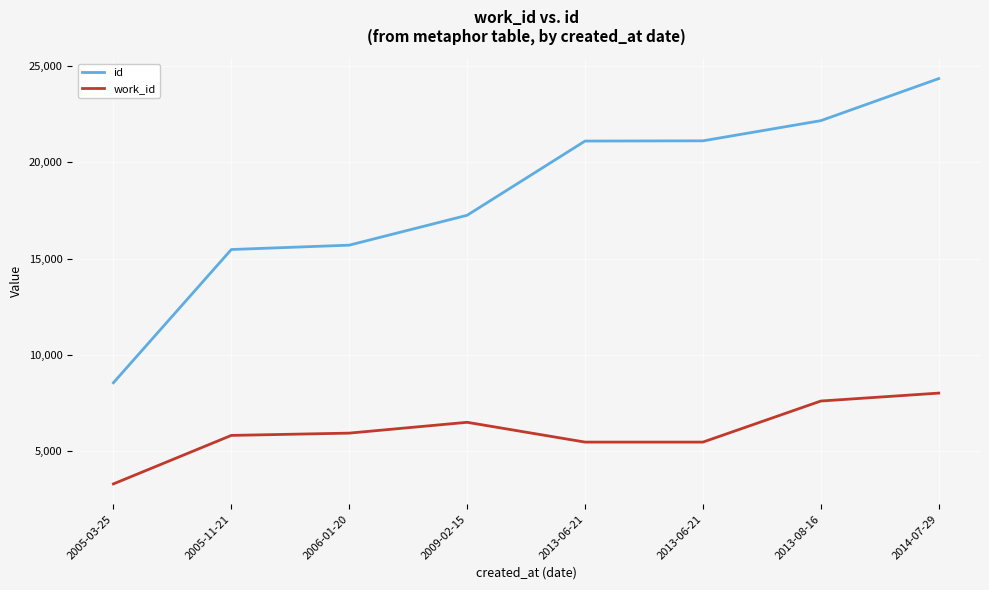

Count the number of categories in the chart.

8